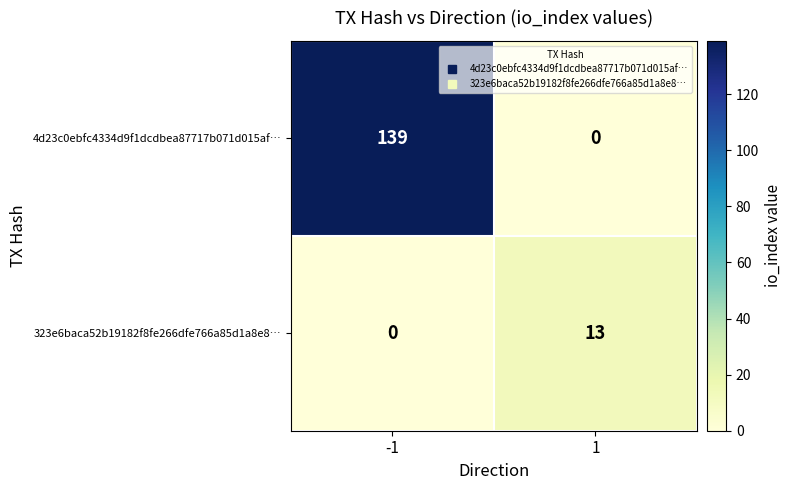

Is the value of 323e6baca52b19182f8fe266dfe766a85d1a8e8… at 1 greater than the value of 4d23c0ebfc4334d9f1dcdbea87717b071d015af… at 1?

Yes